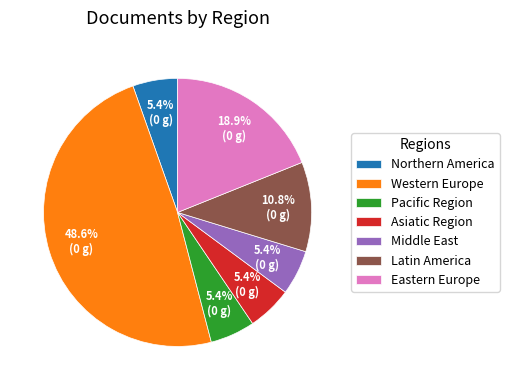

Does any single category account for the majority?

No